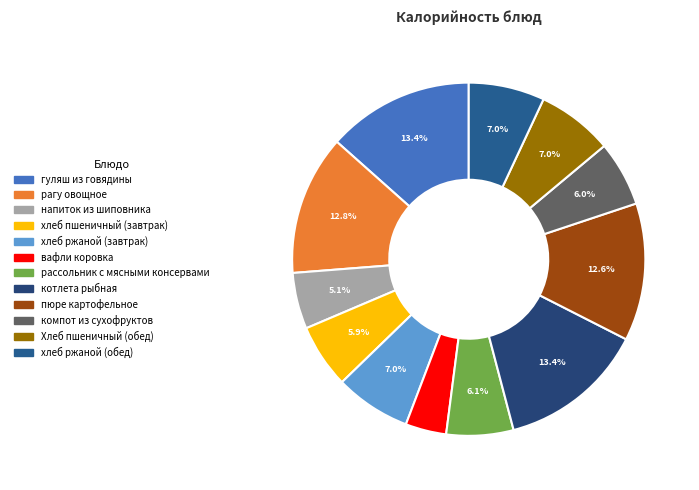

True or false: хлеб пшеничный (завтрак) accounts for 6% of the total.

True